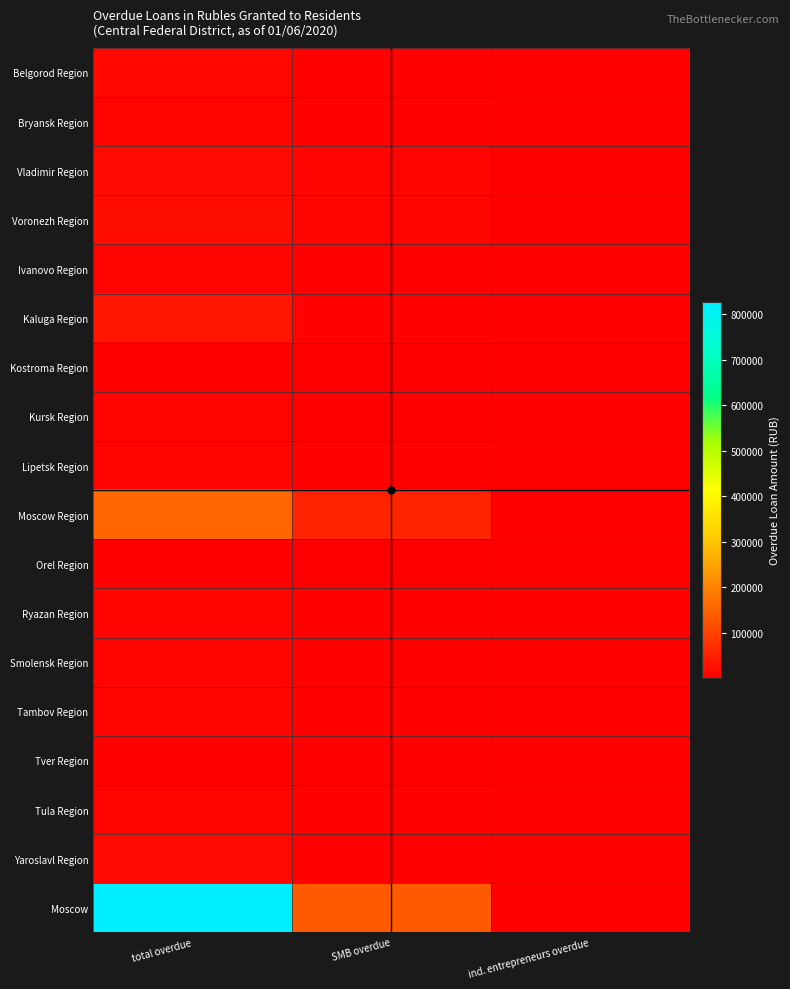

What is the total value across all series at ind. entrepreneurs overdue?

5963